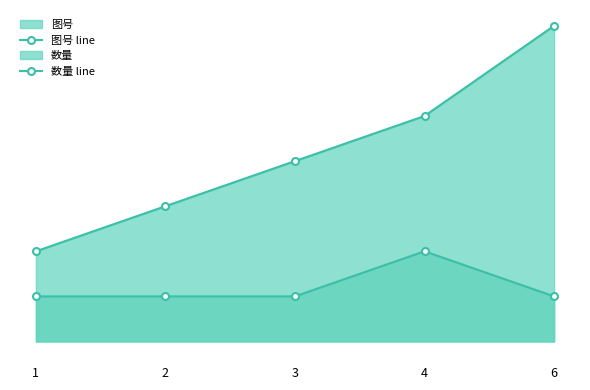

What is the difference between the highest and lowest values at 1?

1